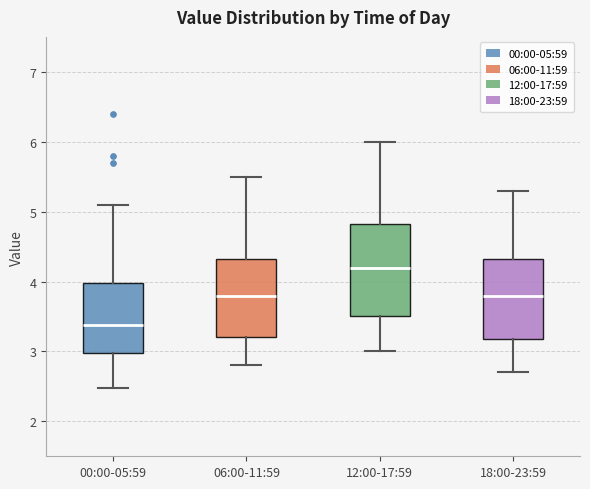

Reading left to right, read every box against the y-axis: the position of its median line, the range the box covers, and the ends of its whiskers. The values are not printed on the chart, so give them approximately, as read against the axis.

00:00-05:59: median 3.4, box 3.0 to 4.0, whiskers 2.5 to 5.1
06:00-11:59: median 3.8, box 3.2 to 4.3, whiskers 2.8 to 5.5
12:00-17:59: median 4.2, box 3.5 to 4.8, whiskers 3.0 to 6.0
18:00-23:59: median 3.8, box 3.2 to 4.3, whiskers 2.7 to 5.3